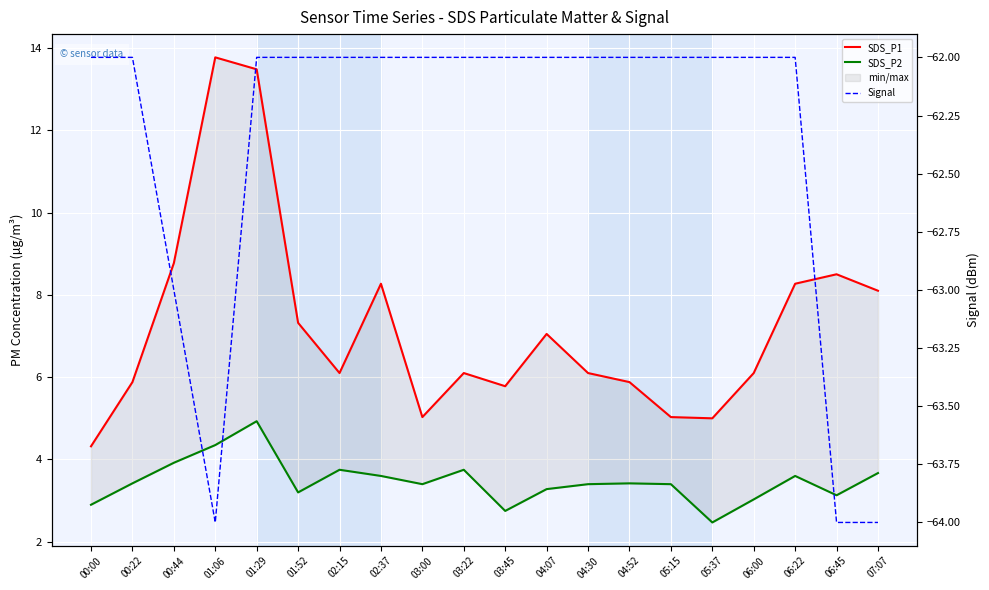

At which category does SDS_P1 reach its first local peak?

01:06